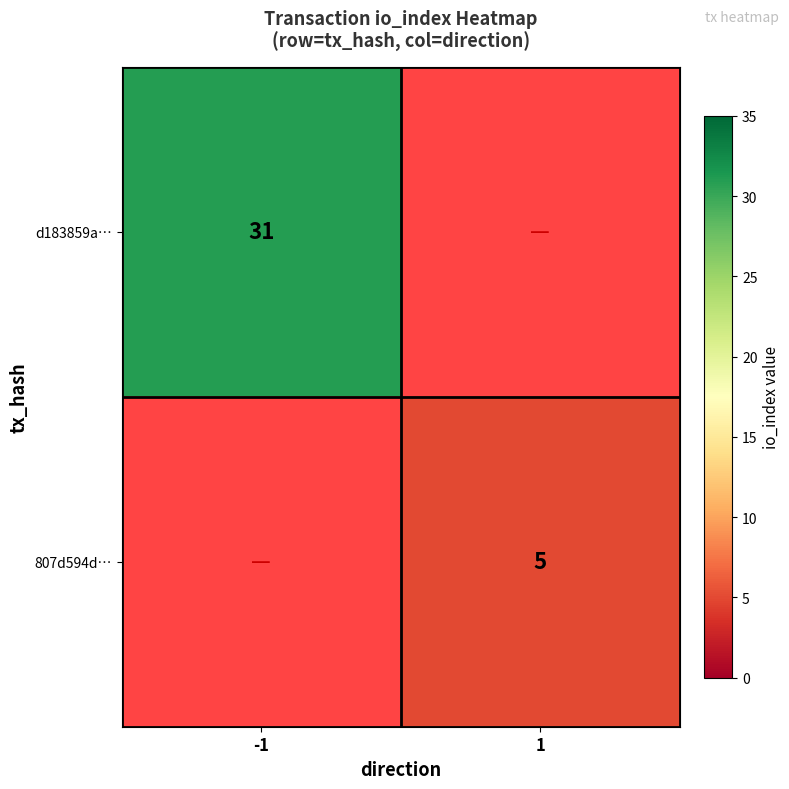

Is the value of 807d594d… at 1 greater than the value of d183859a… at -1?

No